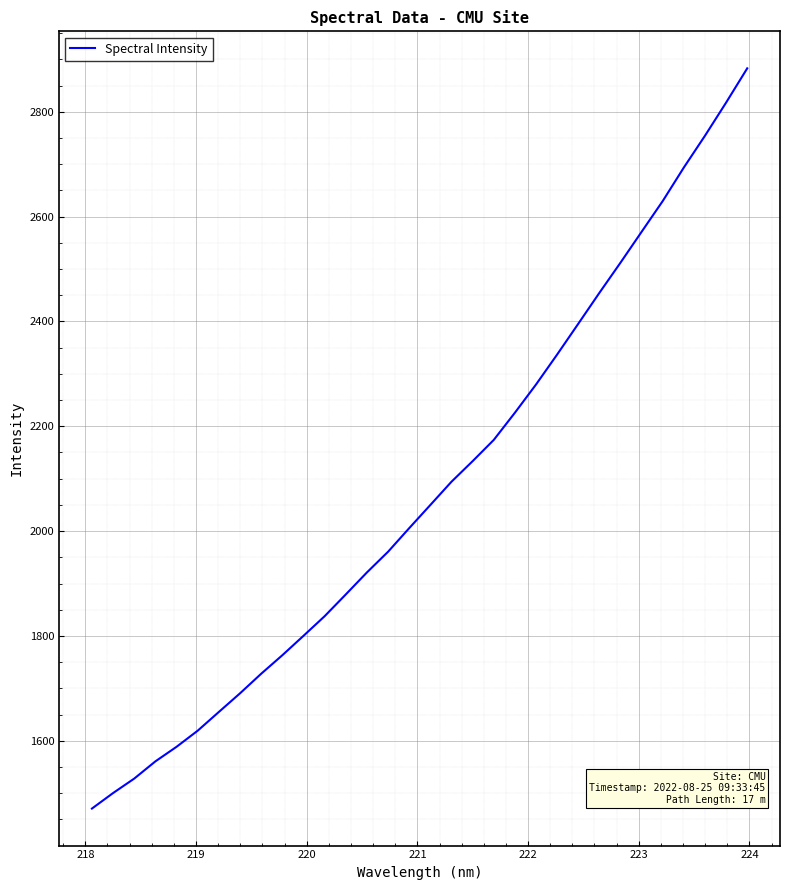

What is the maximum value shown in the chart?

2882.9